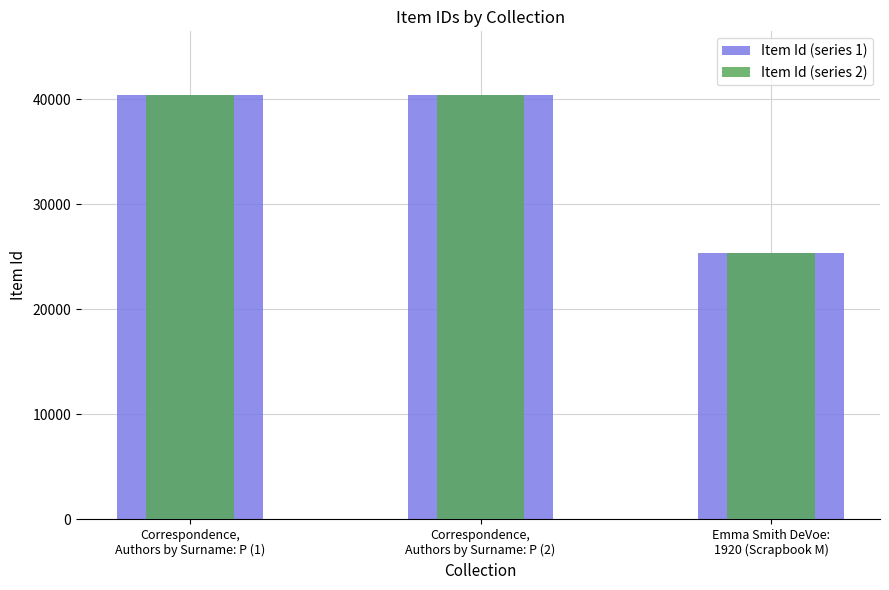

Reading left to right, transcribe all the data shown in this chart.

Item Id (series 1): Correspondence,
Authors by Surname: P (1)=40417	Correspondence,
Authors by Surname: P (2)=40416	Emma Smith DeVoe:
1920 (Scrapbook M)=25369
Item Id (series 2): Correspondence,
Authors by Surname: P (1)=40416	Correspondence,
Authors by Surname: P (2)=40417	Emma Smith DeVoe:
1920 (Scrapbook M)=25370